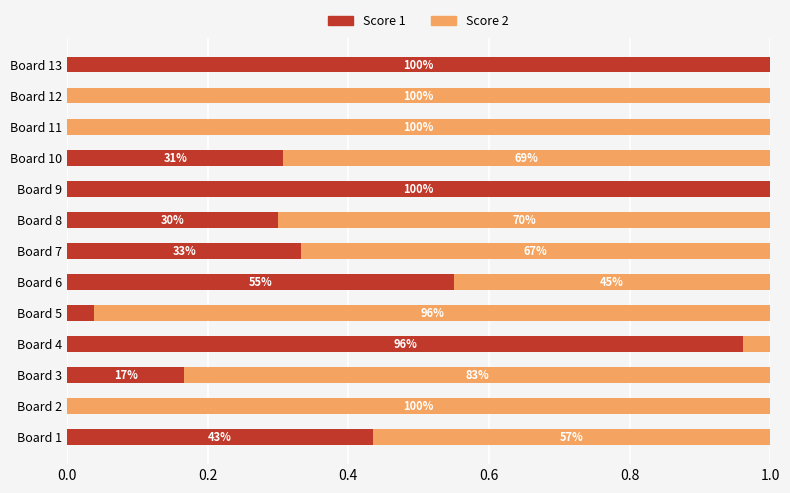

What are all the series names shown in the legend?

Score 1, Score 2